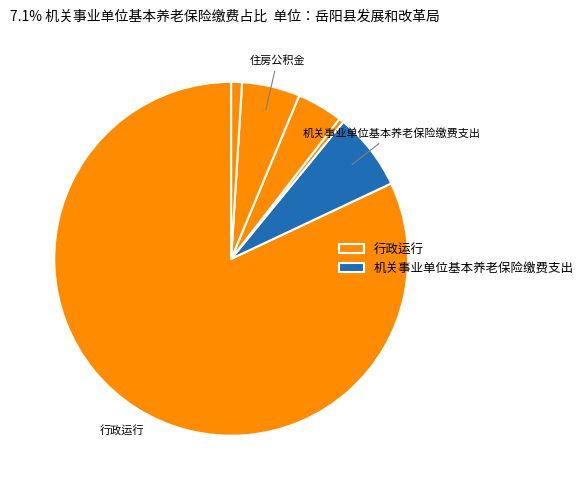

Which category has the biggest portion of the pie?

行政运行